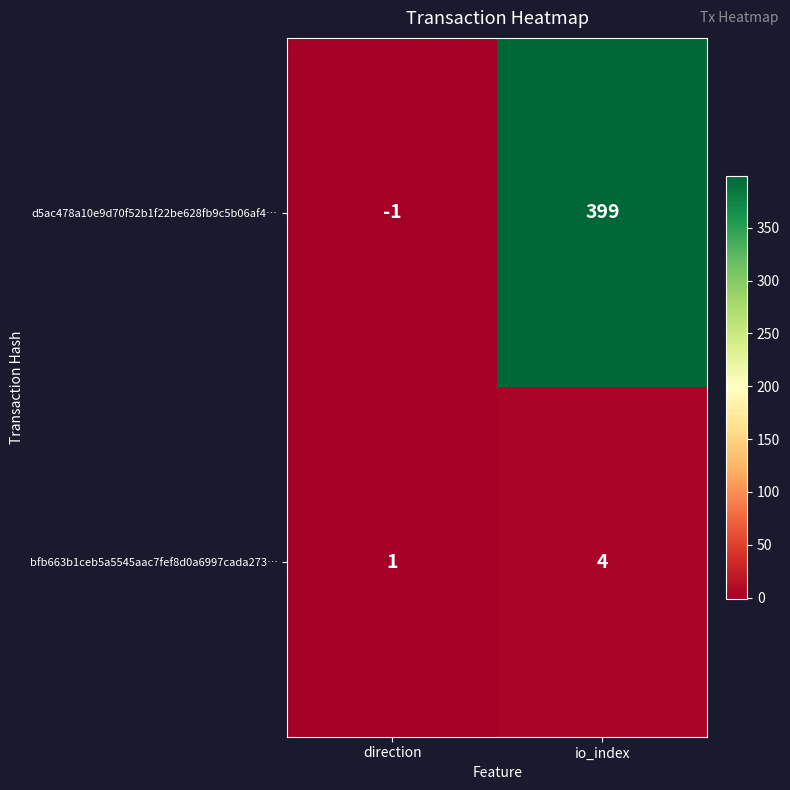

What is the difference between the maximum and minimum values in the d5ac478a10e9d70f52b1f22be628fb9c5b06af4… series?

400